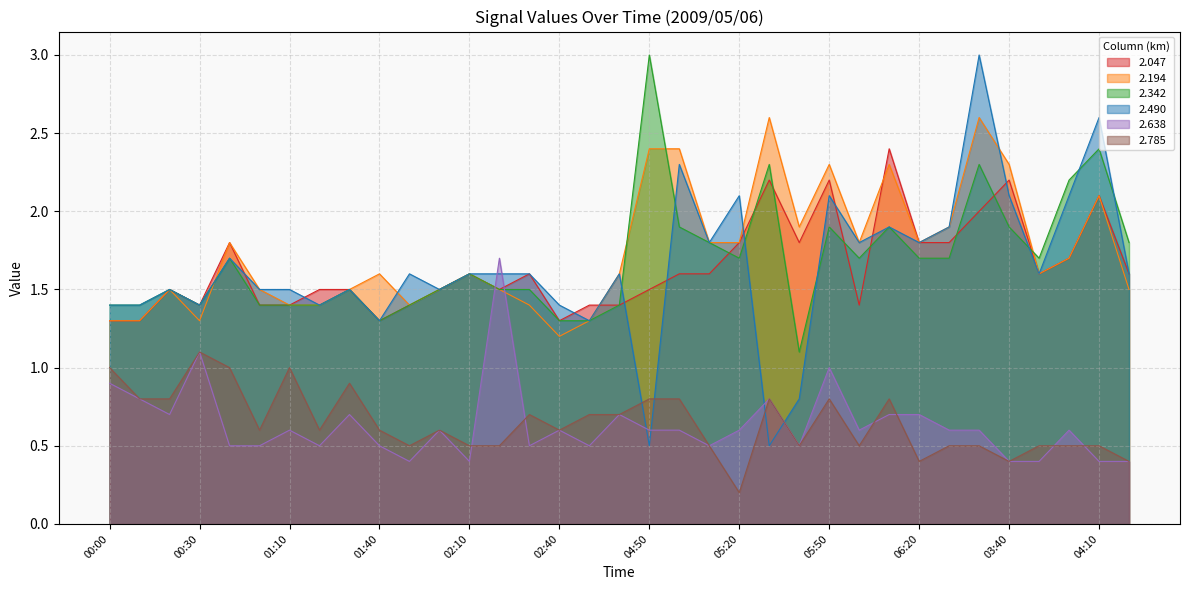

At how many categories does at least one series exceed 0?

35